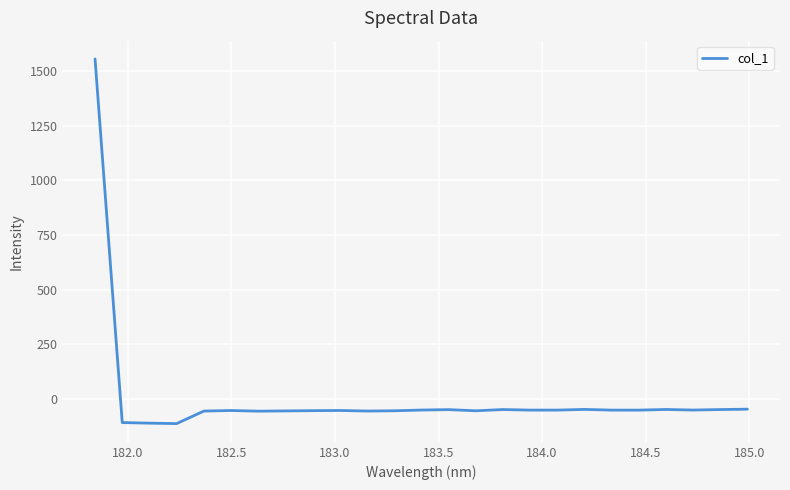

What is the sum of all values?

109.4